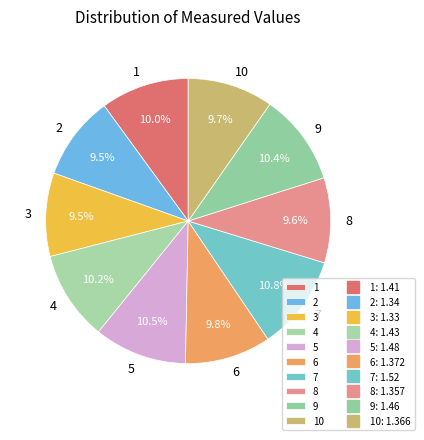

Does any single category account for the majority?

No